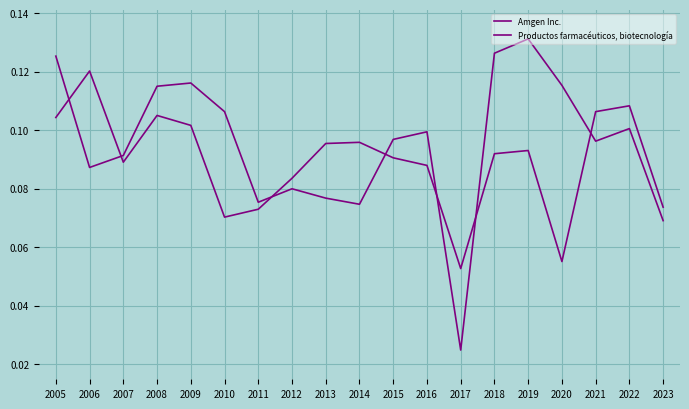

True or false: Productos farmacéuticos, biotecnología and Amgen Inc. intersect in this chart.

True